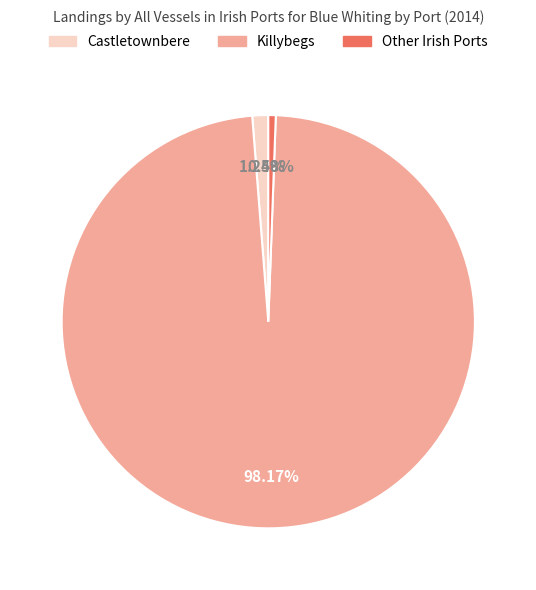

What is the largest slice in the pie chart?

Killybegs